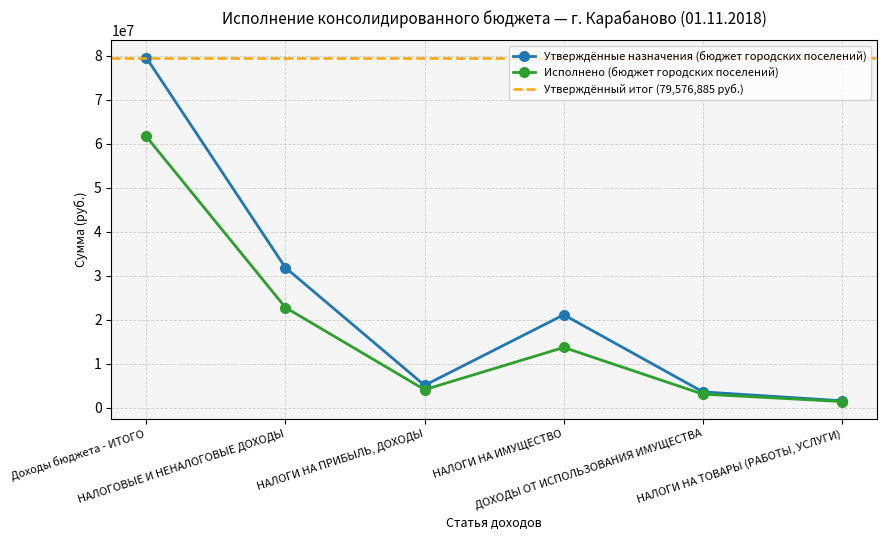

Rank the series by their maximum value, from highest to lowest.

Утверждённые назначения (бюджет городских поселений), Исполнено (бюджет городских поселений)